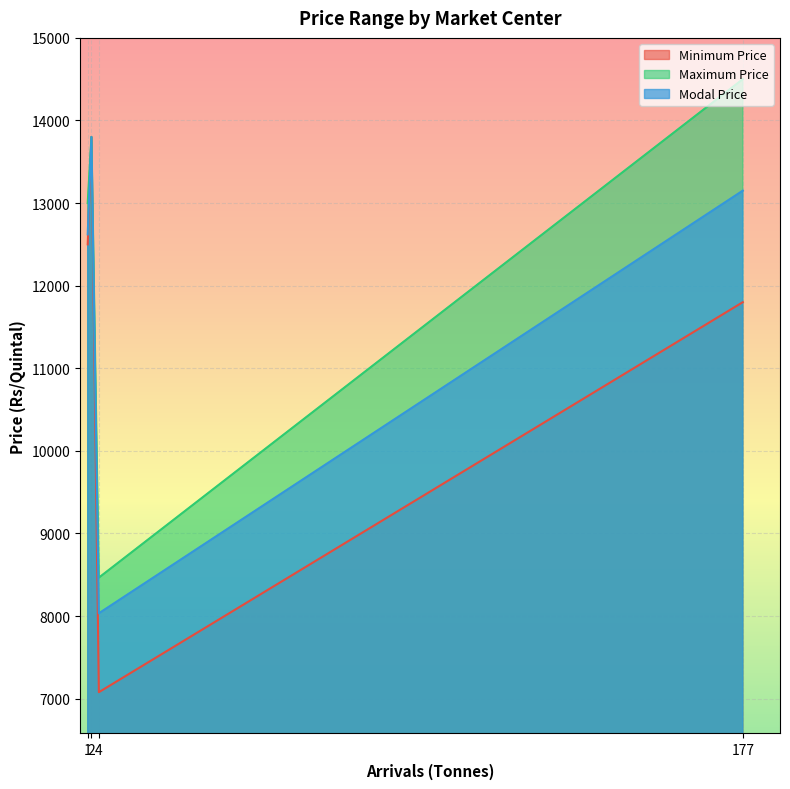

What is the lowest value of the Minimum Price series?

7078